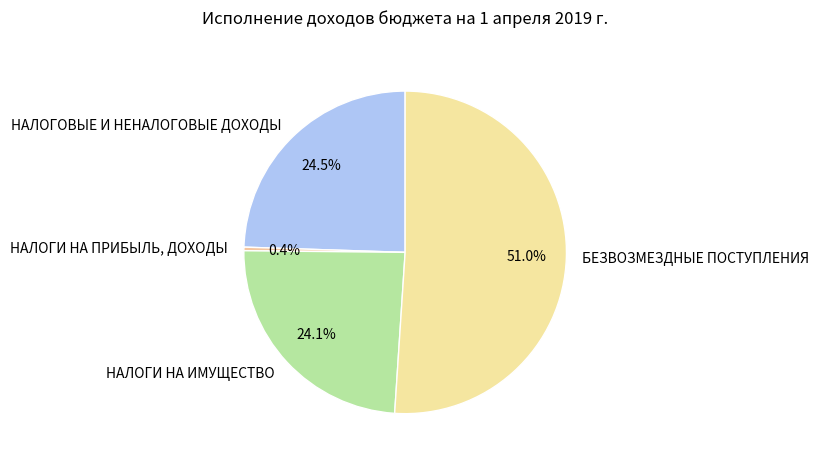

To the nearest percent, what is the difference between the largest and smallest slice percentages?

51%